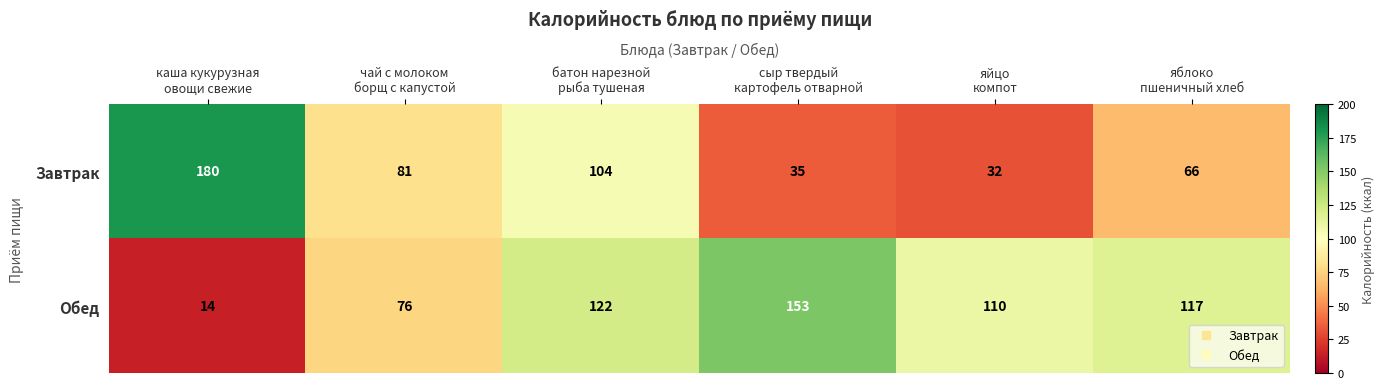

List the series in order of their overall mean, lowest first.

Завтрак, Обед